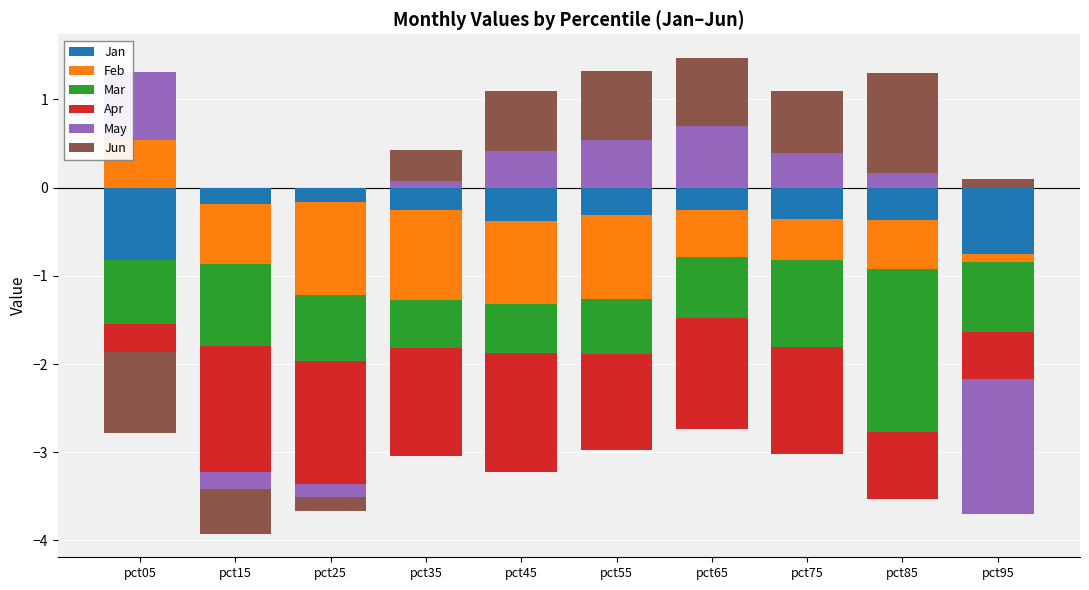

The value of Jun at pct65 is 0.4. True or false?

False